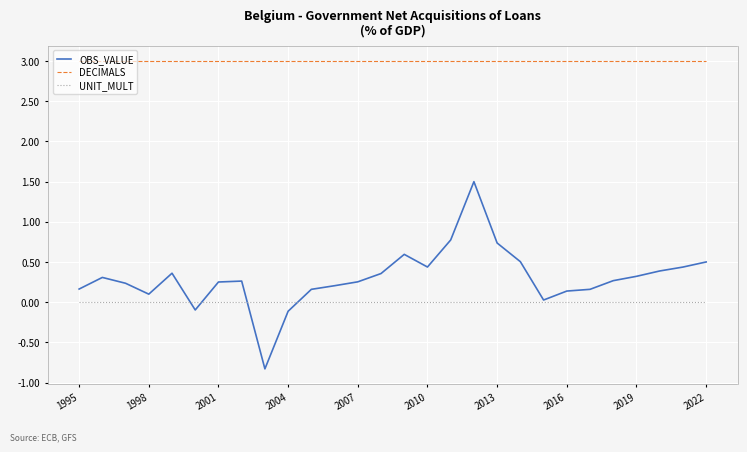

Does the chart display data point markers on the line(s)?

No